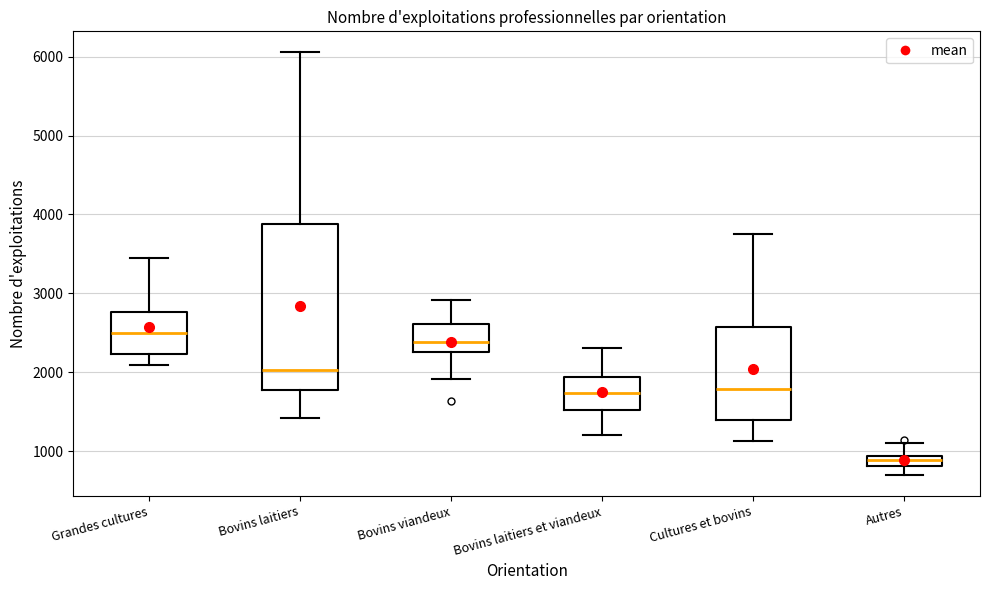

Which box's median line is the highest?

Grandes cultures